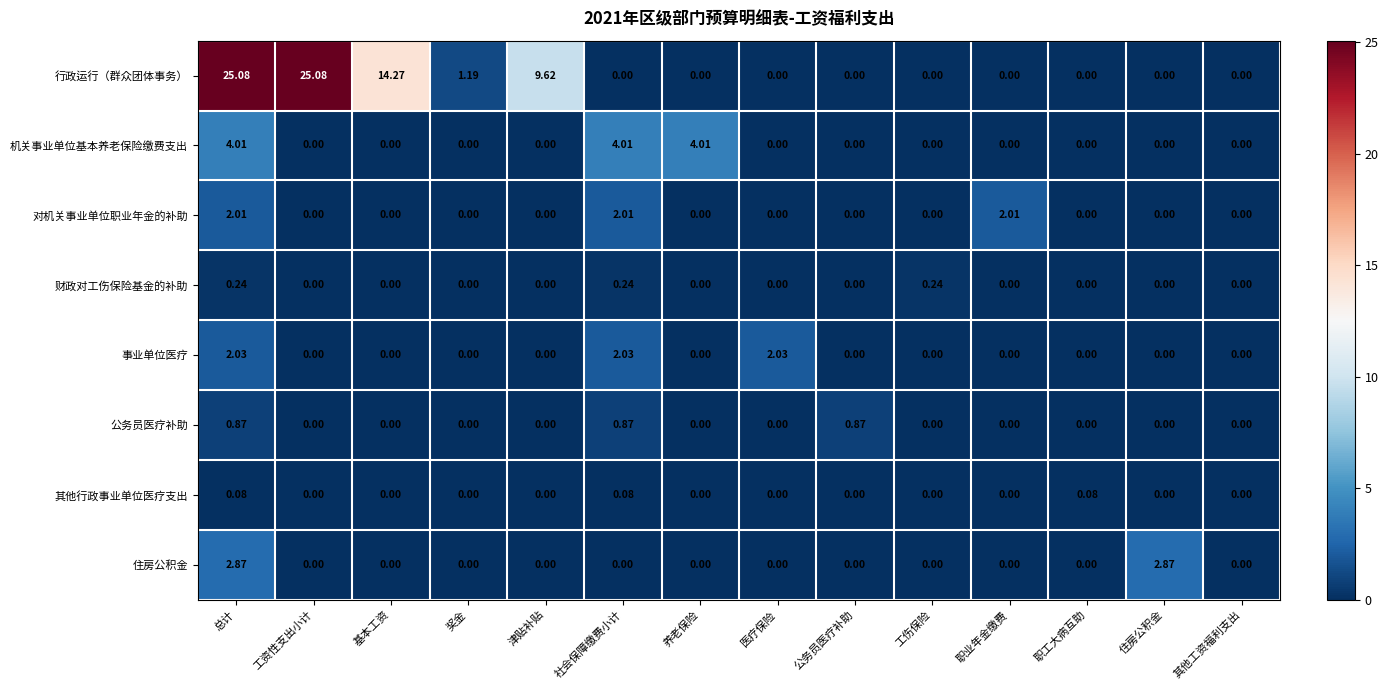

At which category is the sum across all series the highest?

总计